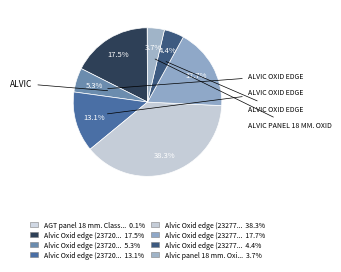

How many segments does this pie chart have?

8